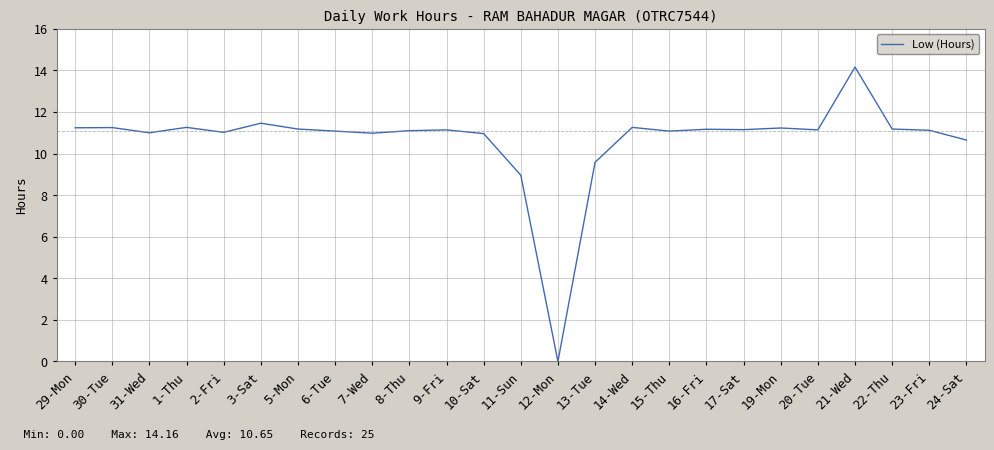

What is the sum of all values?

266.4